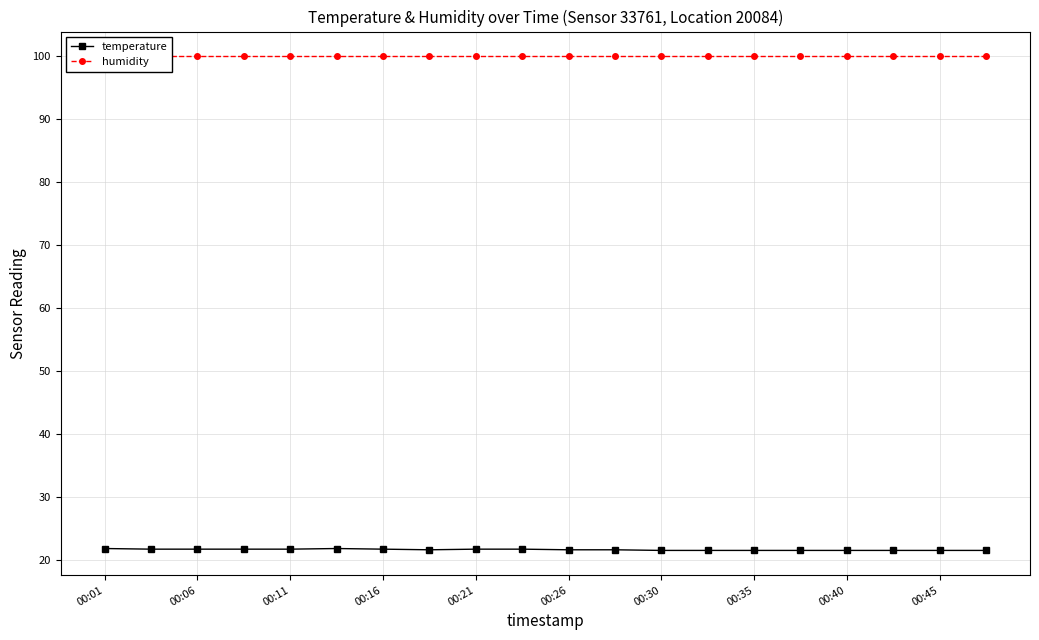

The temperature series shows 38.6 at 00:30. True or false?

False